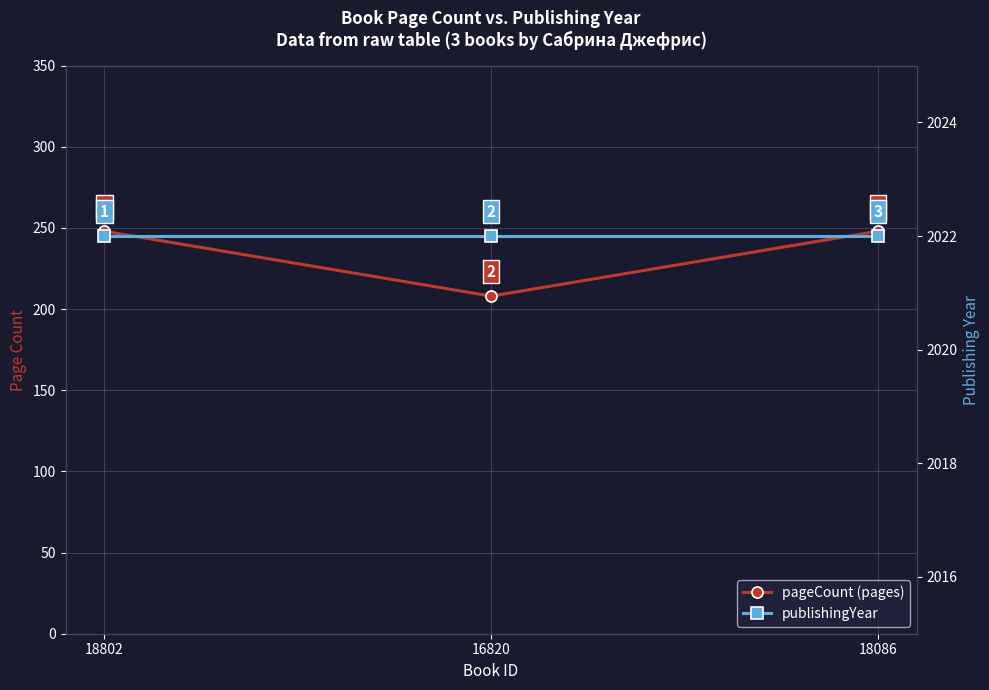

Which series has the widest spread of values?

pageCount